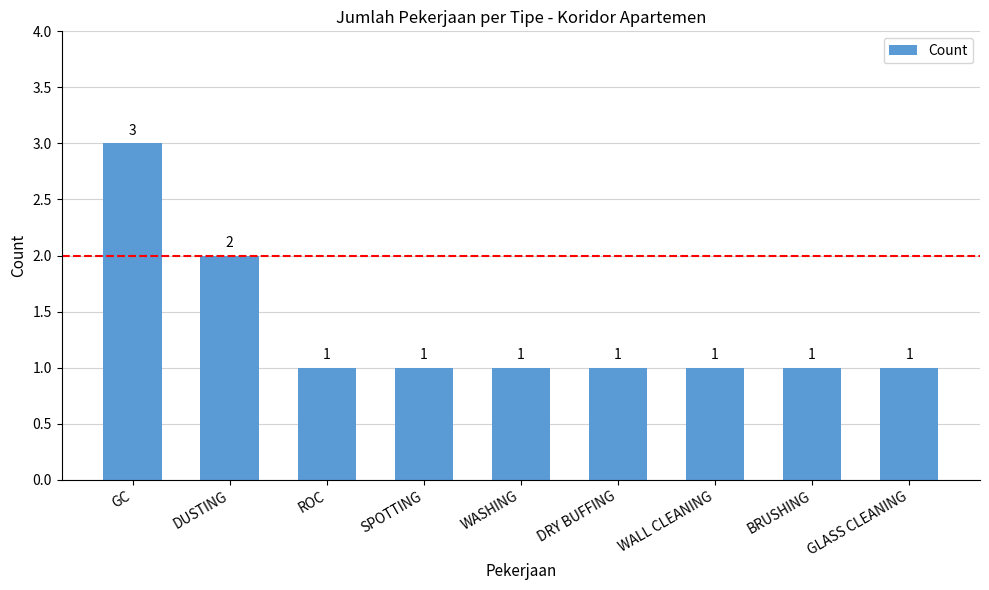

At which category does the chart reach its peak across all series?

GC